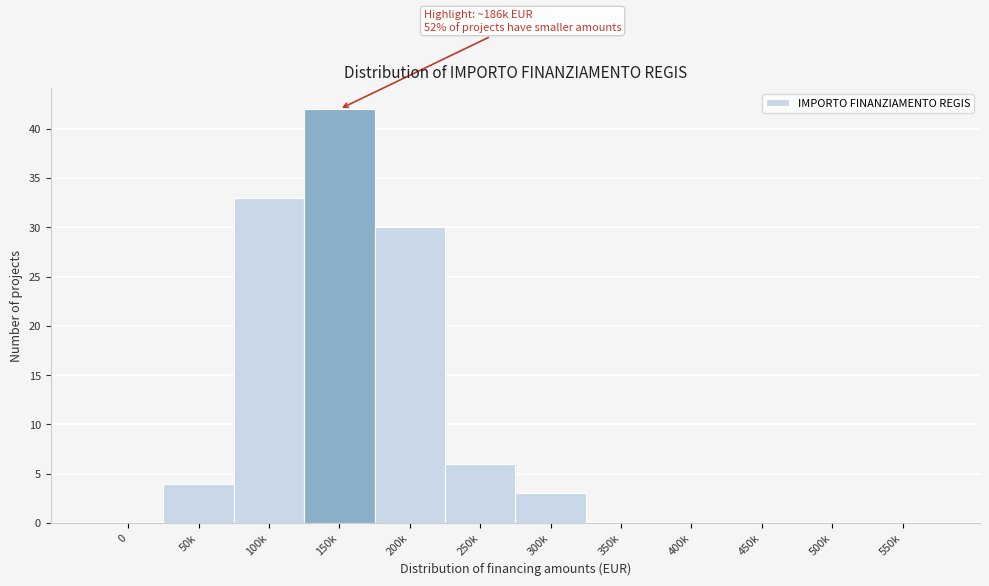

Reading left to right, extract all data points from this chart.

0=0	50k=4	100k=33	150k=42	200k=30	250k=6	300k=3	350k=0	400k=0	450k=0	500k=0	550k=0